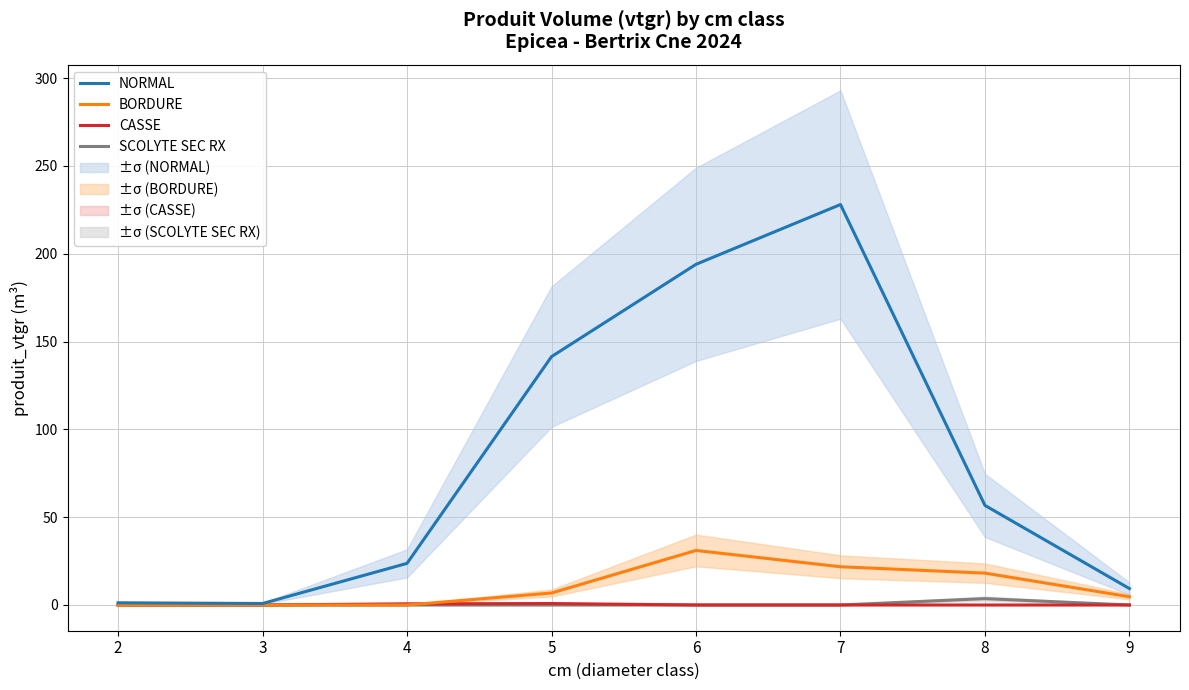

What are all the series names shown in the legend?

SCOLYTE SEC RX, CASSE, BORDURE, NORMAL